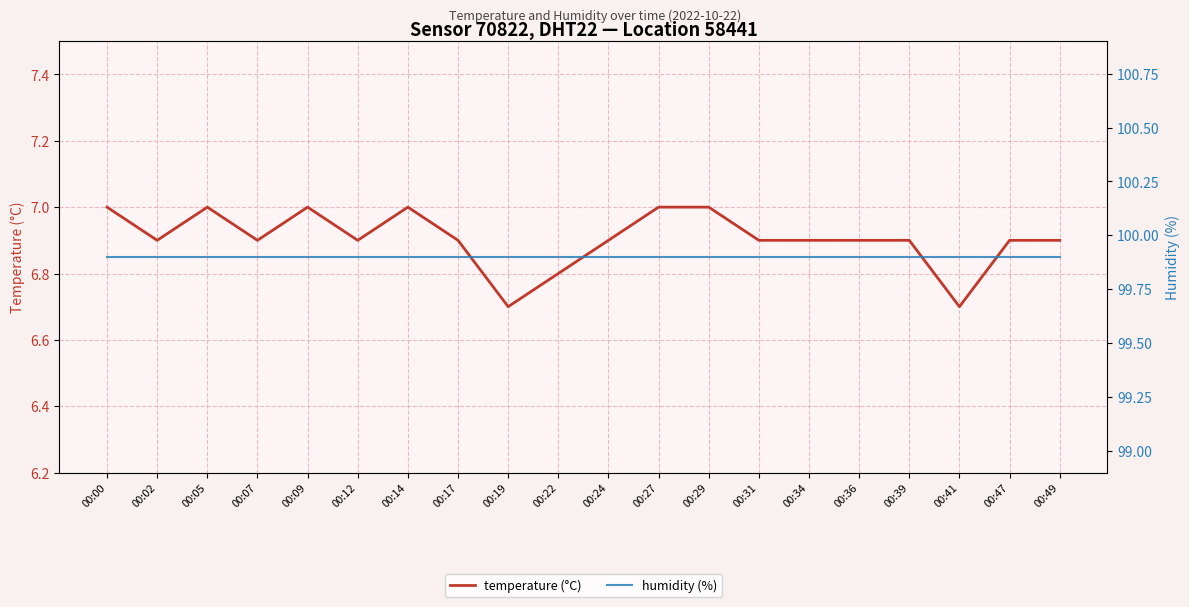

True or false: humidity (%) has a value of 99.9 at 00:12.

True